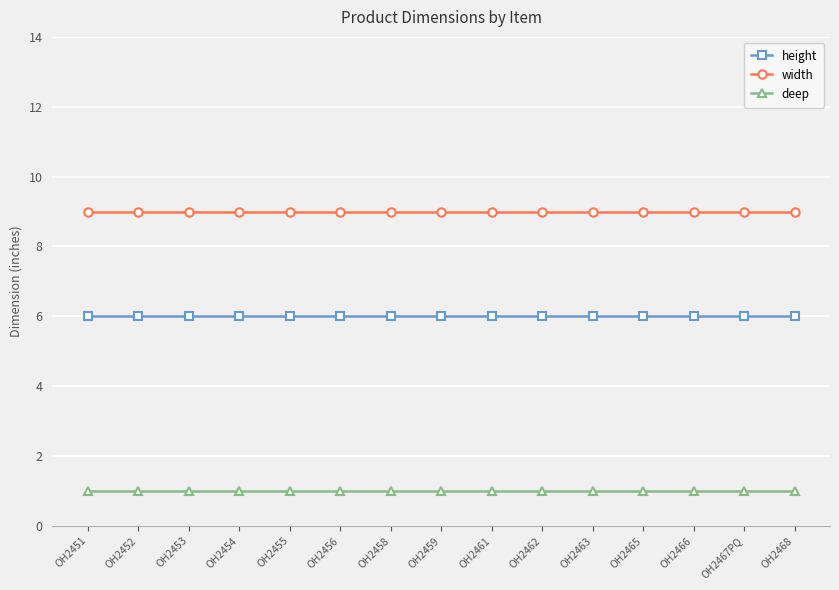

How many lines are shown in the chart?

3